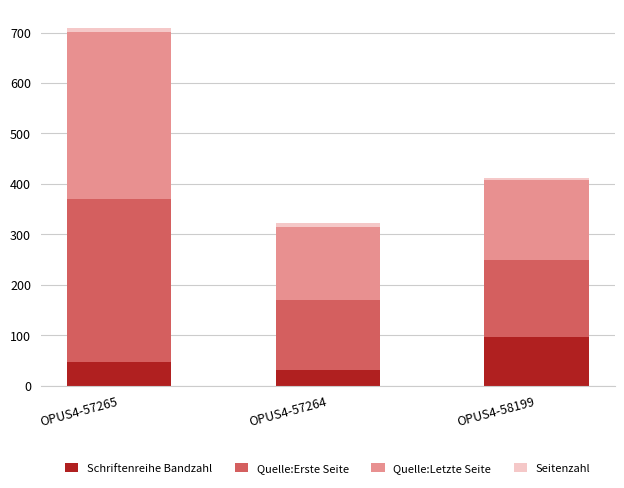

The value of Schriftenreihe Bandzahl at OPUS4-57265 is 48. True or false?

True